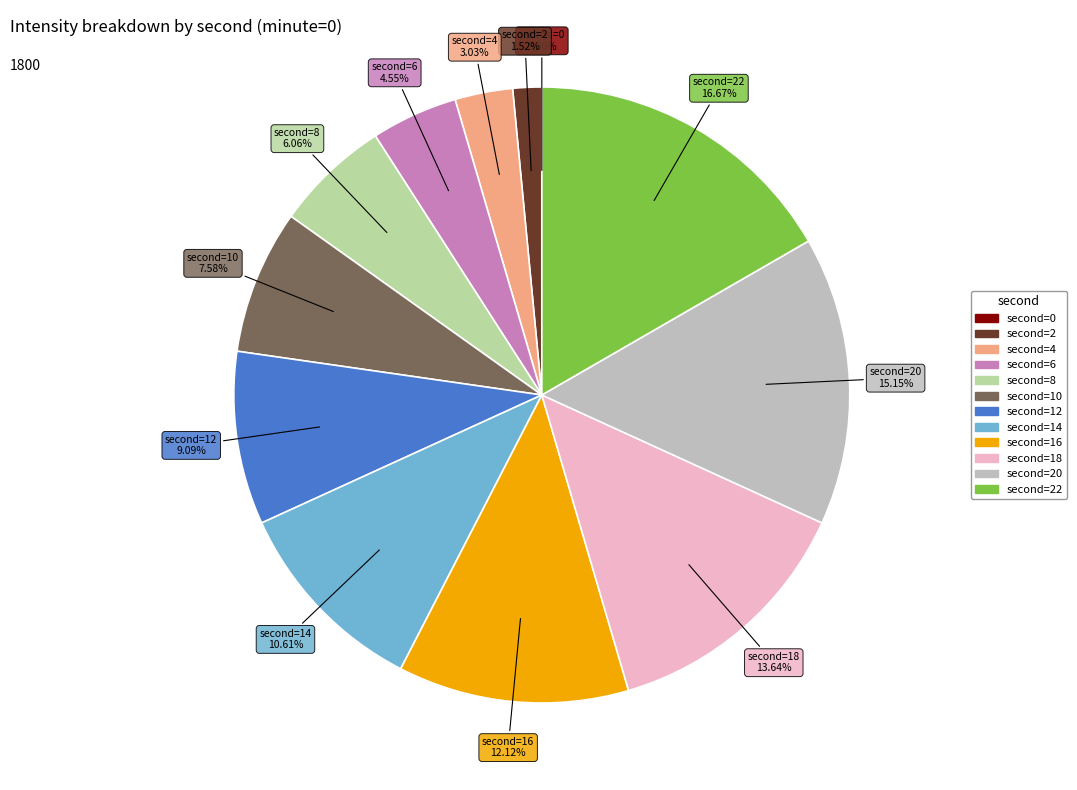

Is there a majority slice in this chart?

No